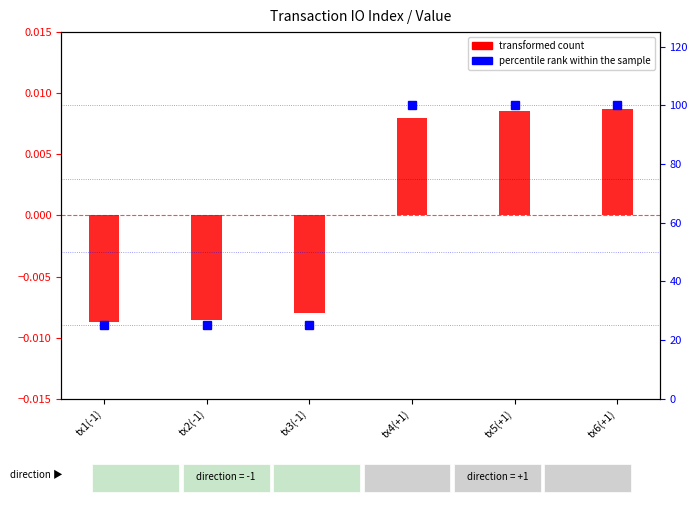

What is the difference between the maximum and minimum values in the percentile rank within the sample series?

75.0